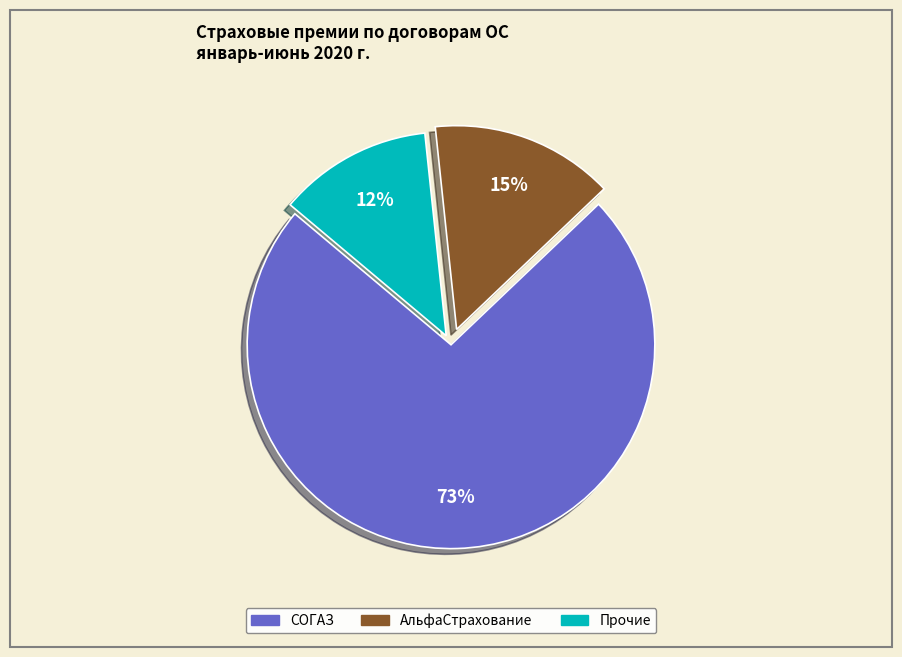

To the nearest percent, what is the average slice percentage?

33%